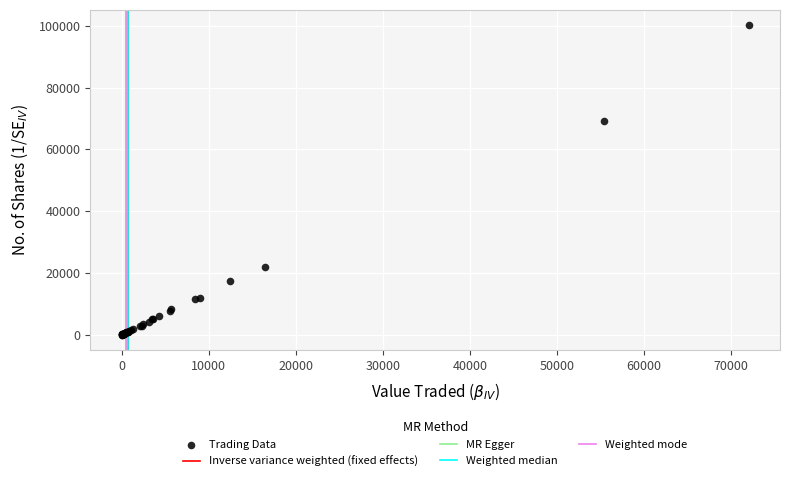

What Y value in the scatter plot is closest to 50080?

69300